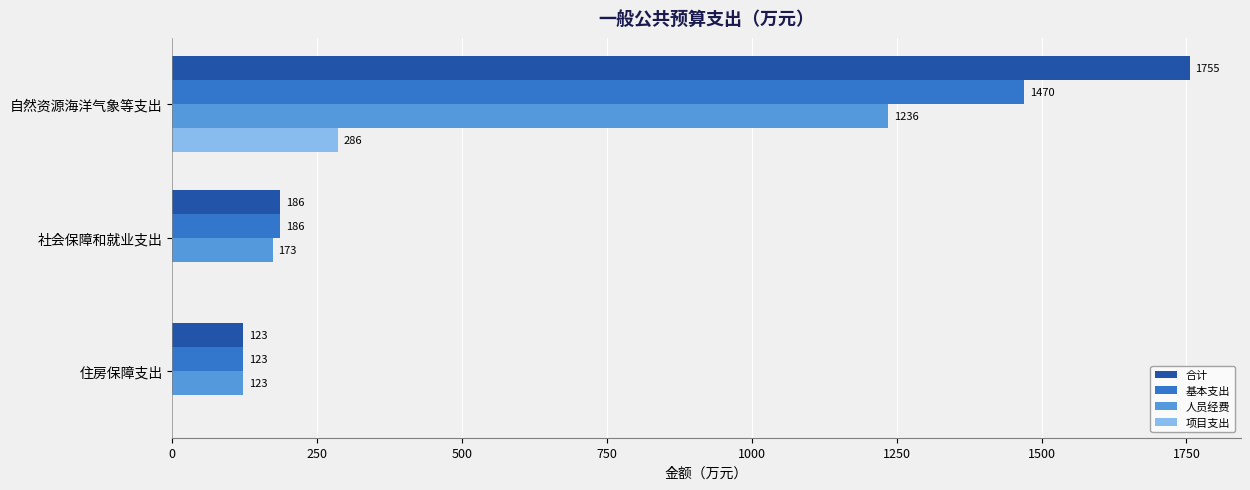

Which category has the highest value in the 项目支出 series?

自然资源海洋气象等支出